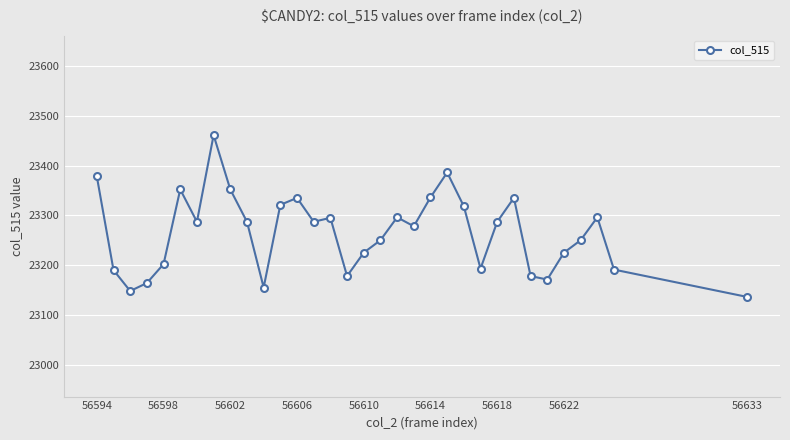

True or false: the data has more than 2 interior local peaks.

True